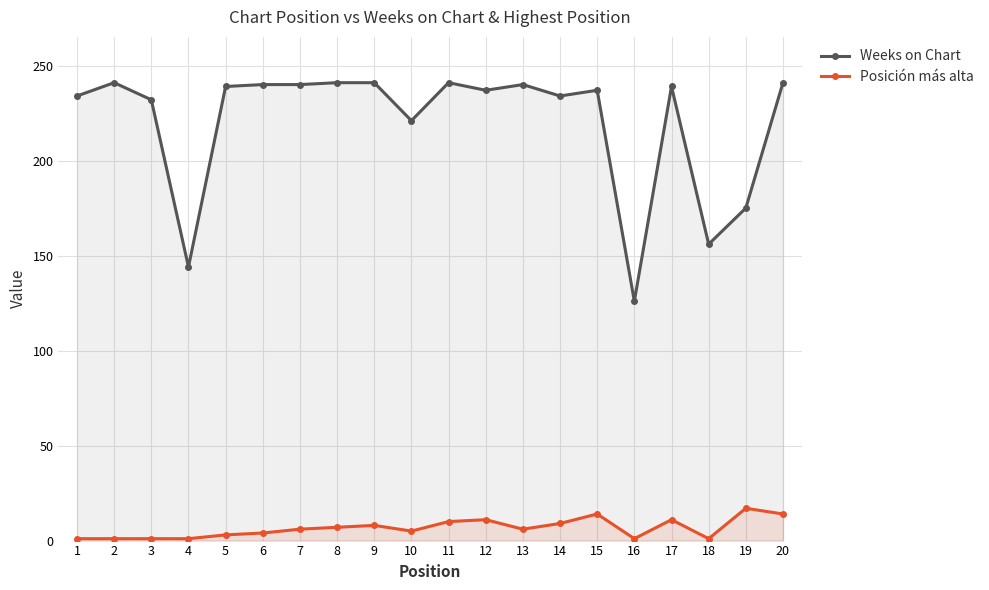

Reading left to right, list all the values displayed in this chart.

Weeks on Chart: 1=234	2=241	3=232	4=144	5=239	6=240	7=240	8=241	9=241	10=221	11=241	12=237	13=240	14=234	15=237	16=126	17=239	18=156	19=175	20=241
Posición más alta: 1=1	2=1	3=1	4=1	5=3	6=4	7=6	8=7	9=8	10=5	11=10	12=11	13=6	14=9	15=14	16=1	17=11	18=1	19=17	20=14